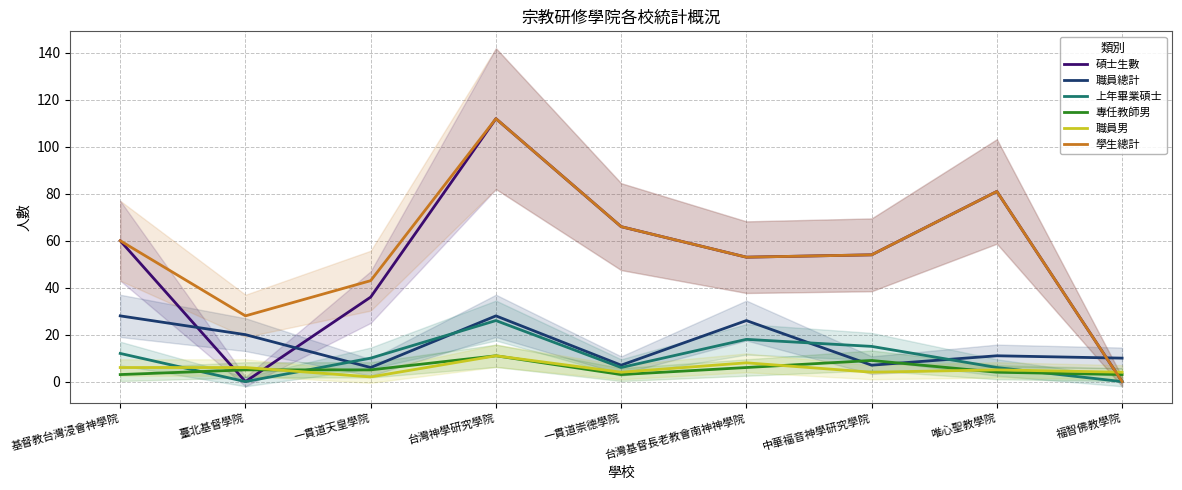

At which category is the sum across all series the highest?

台灣神學研究學院